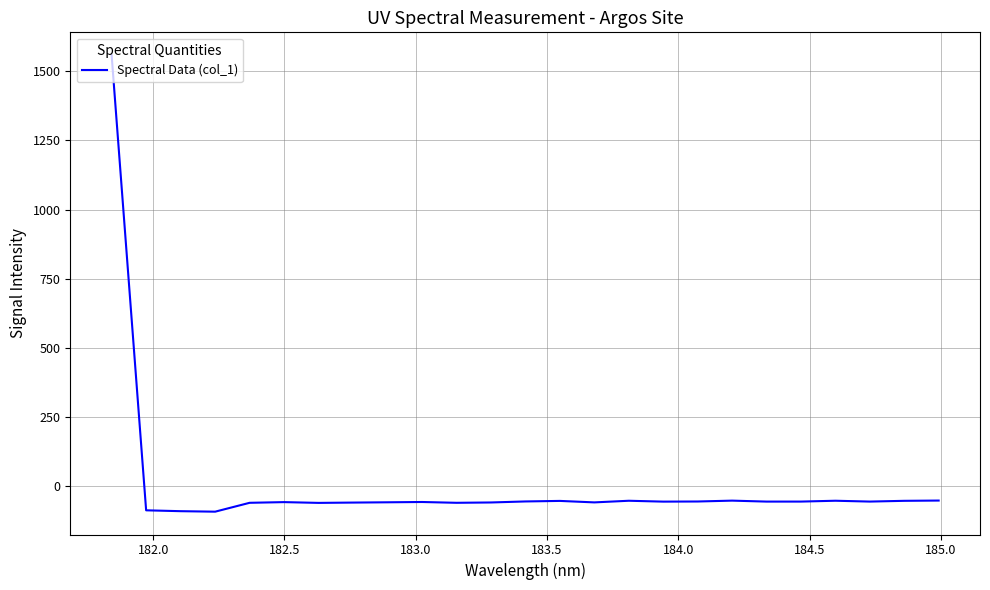

What is the minimum value shown in the chart?

-93.0